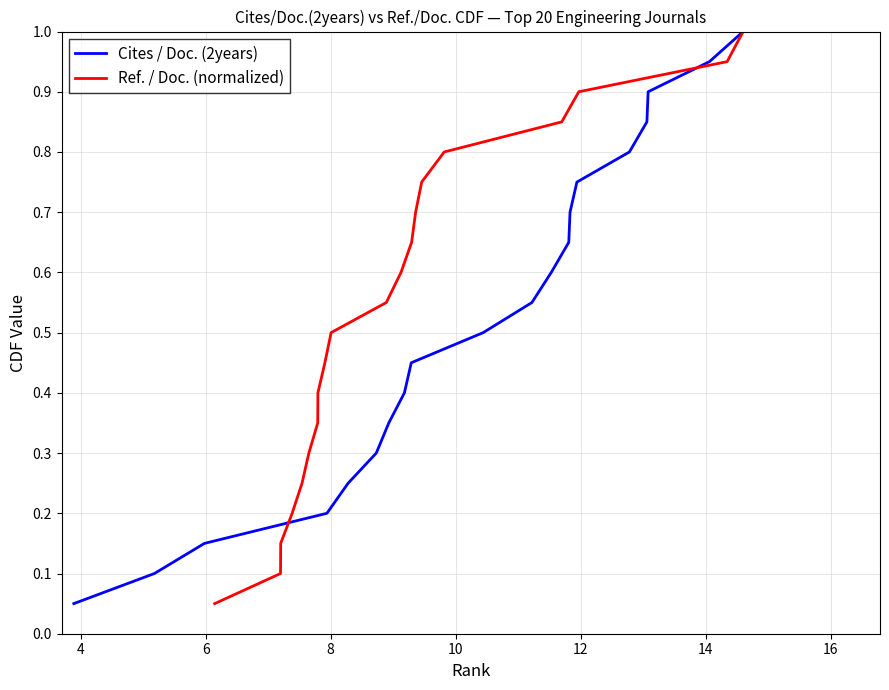

Is the value of Ref. / Doc. (normalized) at 10 greater than the value of Cites / Doc. (2years) at 13?

No